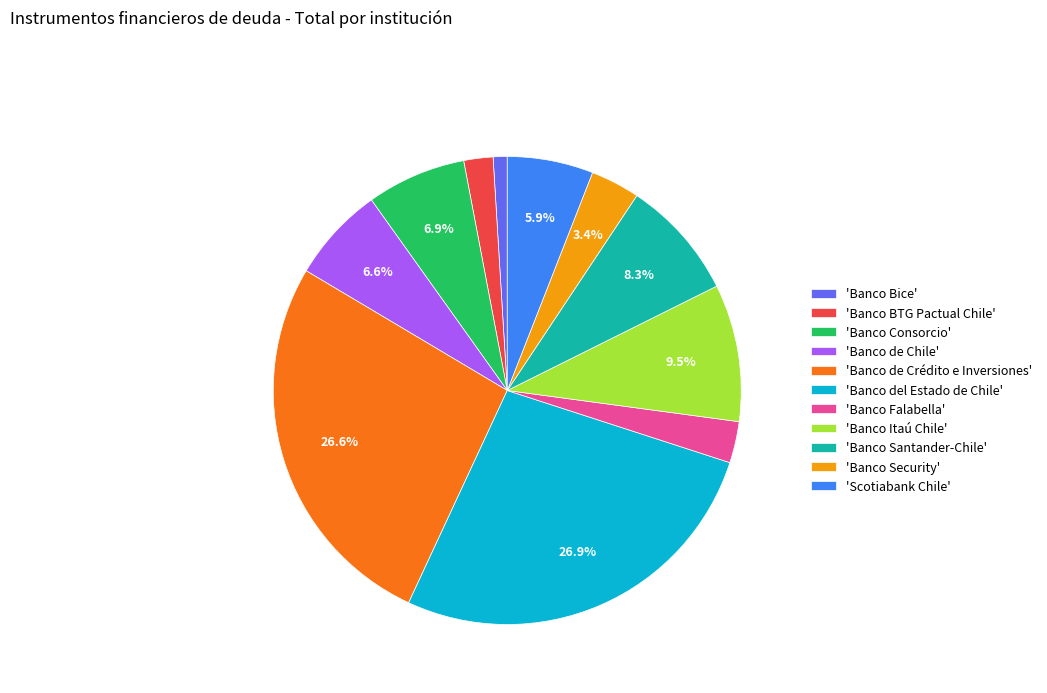

Approximately how many times larger is the value at 'Banco Itaú Chile' compared to 'Banco Security'?

2.8